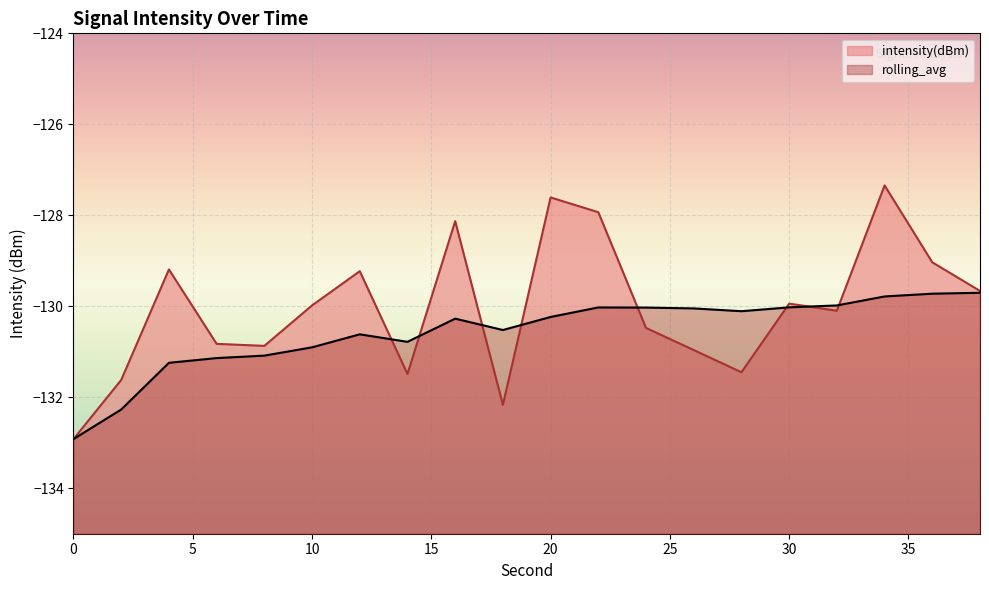

What is the total value across all series at 32?

-260.1